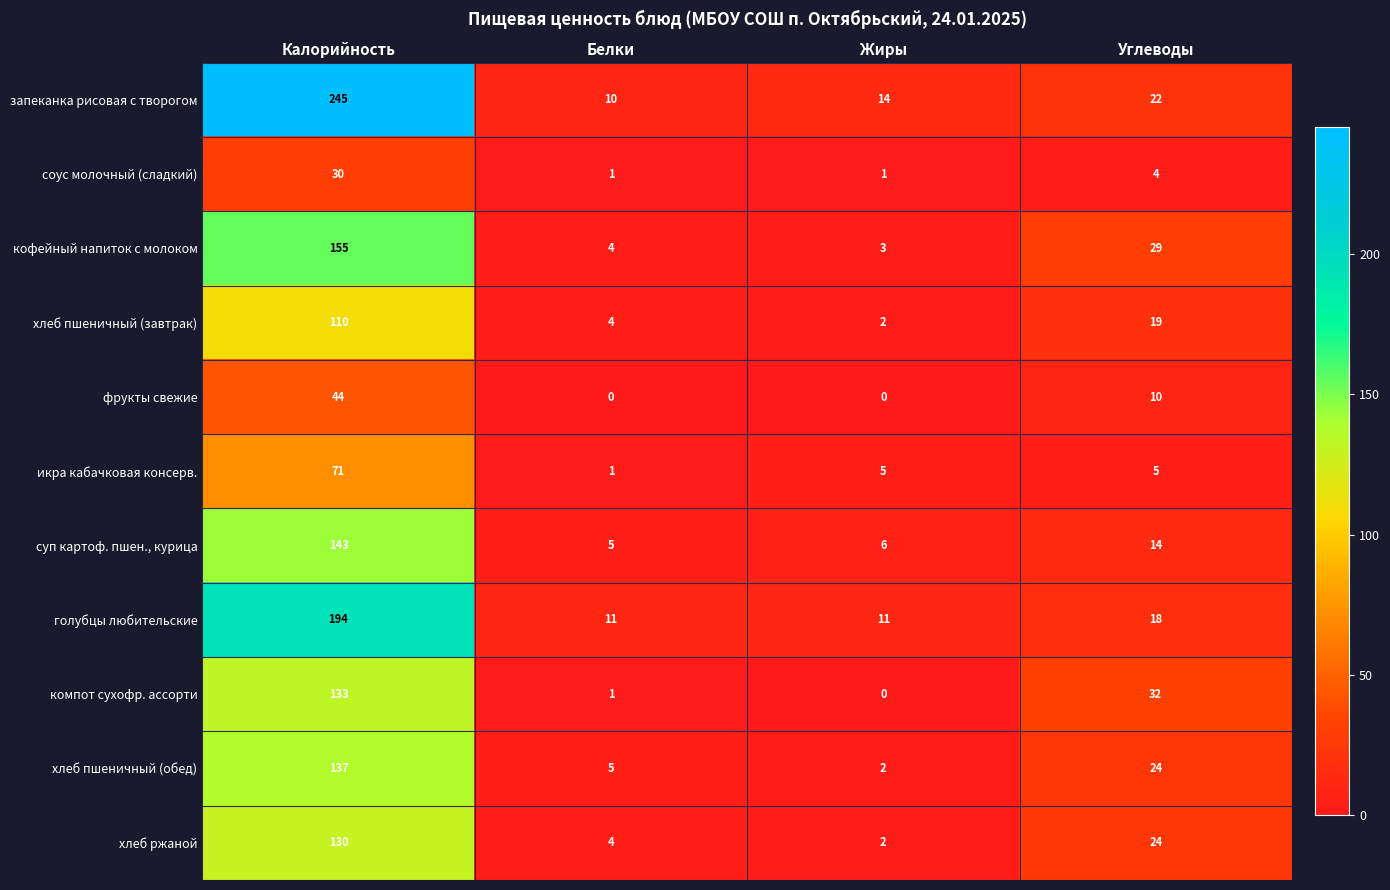

Where does the запеканка рисовая с творогом series first go above 22?

Калорийность